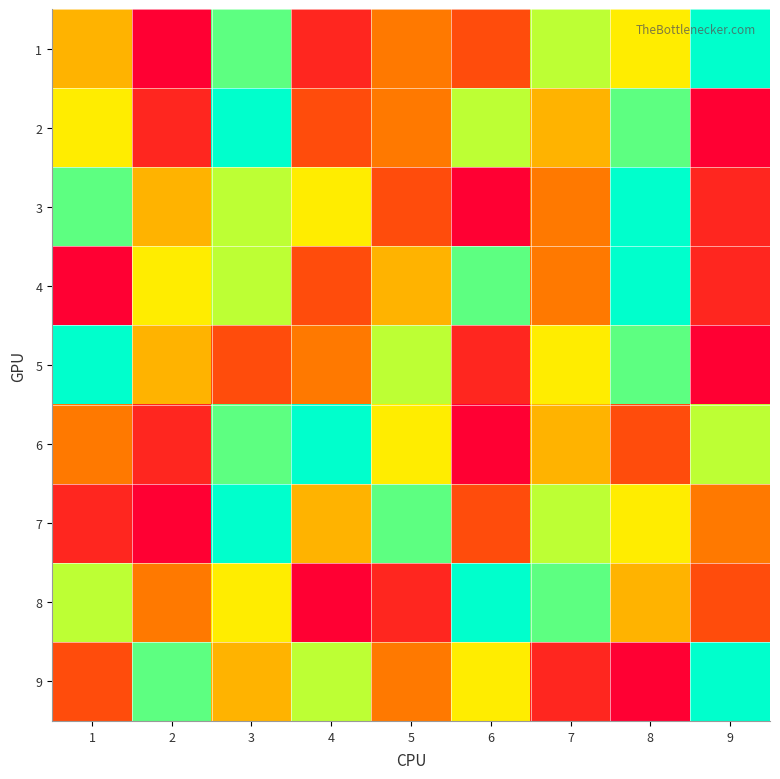

Reading right to left, list all the values displayed in this chart.

1: 9=9	8=6	7=7	6=3	5=4	4=2	3=8	2=1	1=5
2: 9=1	8=8	7=5	6=7	5=4	4=3	3=9	2=2	1=6
3: 9=2	8=9	7=4	6=1	5=3	4=6	3=7	2=5	1=8
4: 9=2	8=9	7=4	6=8	5=5	4=3	3=7	2=6	1=1
5: 9=1	8=8	7=6	6=2	5=7	4=4	3=3	2=5	1=9
6: 9=7	8=3	7=5	6=1	5=6	4=9	3=8	2=2	1=4
7: 9=4	8=6	7=7	6=3	5=8	4=5	3=9	2=1	1=2
8: 9=3	8=5	7=8	6=9	5=2	4=1	3=6	2=4	1=7
9: 9=9	8=1	7=2	6=6	5=4	4=7	3=5	2=8	1=3